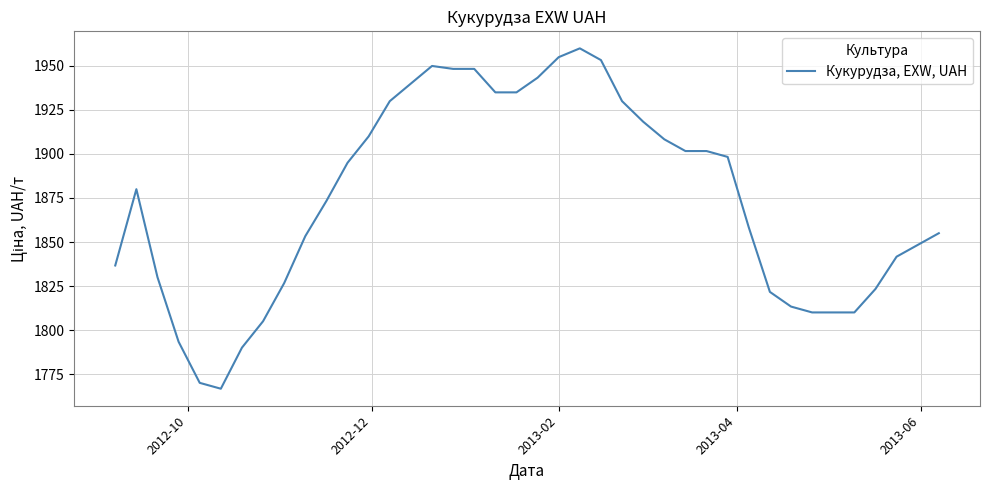

What is the greatest value displayed?

1960.0